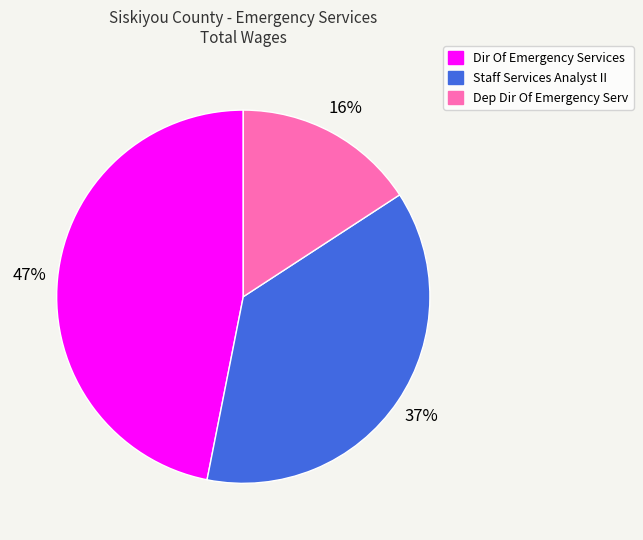

What percentage is the Staff Services Analyst II slice, to the nearest percent?

37%